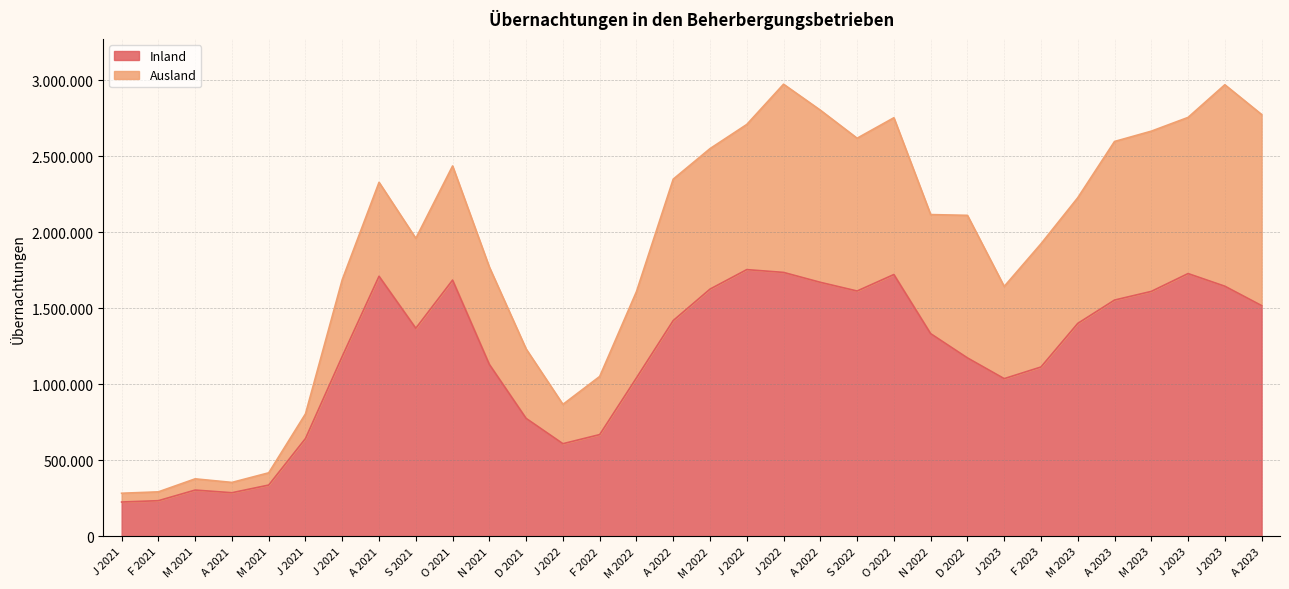

True or false: Ausland has a value of 14395 at F 2021.

False